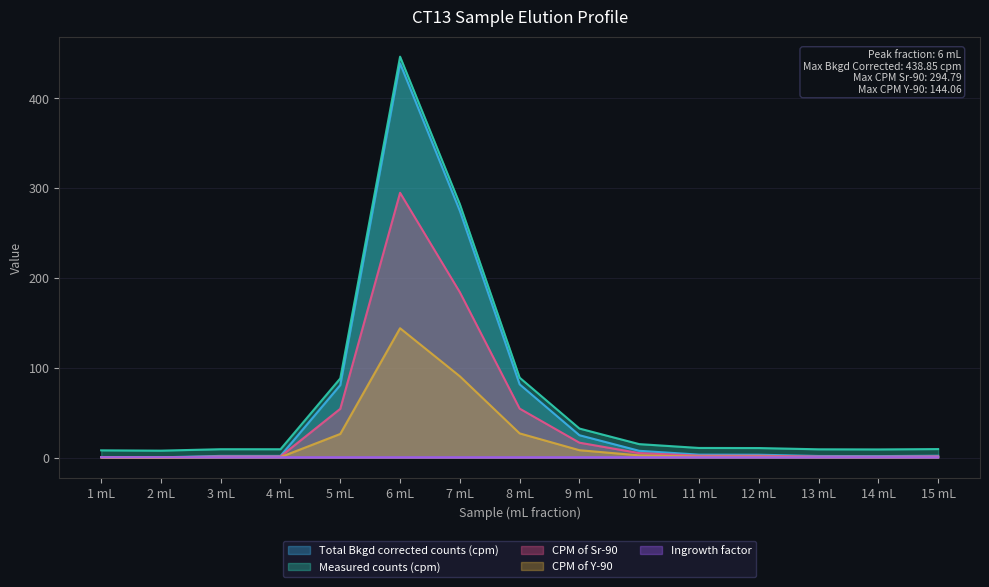

Reading left to right, what are all the values shown in this chart?

Total Bkgd corrected counts (cpm): 8.2	7.8	9.4	9.4	88.2	446.3	282.1	89.0	32.4	15.1	10.8	10.7	9.3	9.2	9.6
Measured counts (cpm): 0.7	0.4	2.0	1.9	80.8	438.9	274.6	81.6	25.0	7.7	3.4	3.3	1.9	1.7	2.1
CPM of Sr-90: 0.5	0.3	1.3	1.3	54.4	294.8	184.1	54.6	16.7	5.1	2.2	2.2	1.2	1.1	1.4
CPM of Y-90: 0.2	0.1	0.6	0.6	26.4	144.1	90.5	27.0	8.3	2.6	1.1	1.1	0.6	0.6	0.7
Ingrowth factor: 0.5	0.5	0.5	0.5	0.5	0.5	0.5	0.5	0.5	0.5	0.5	0.5	0.5	0.5	0.5